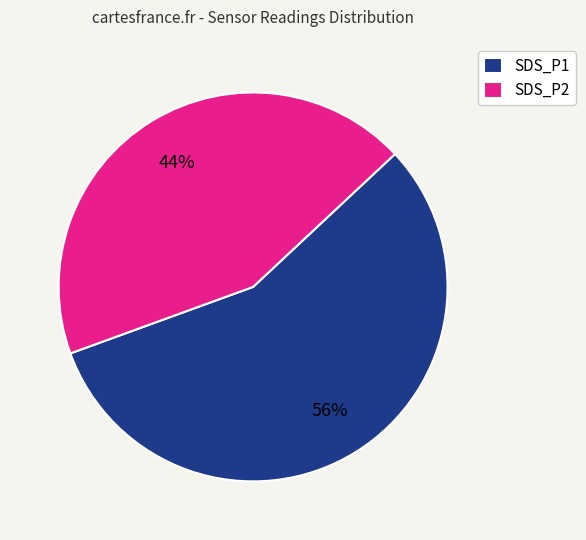

To the nearest percent, what is the average slice percentage?

50%